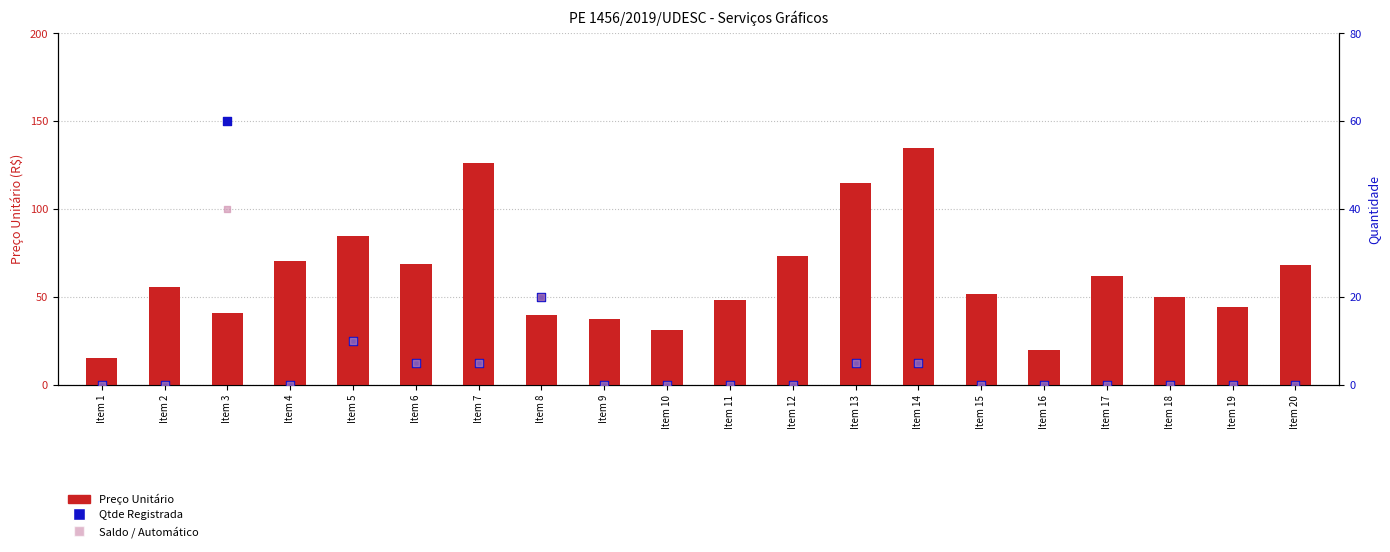

Is the value of Preço Unitário at Item 20 greater than the value of Saldo / Automático at Item 13?

Yes